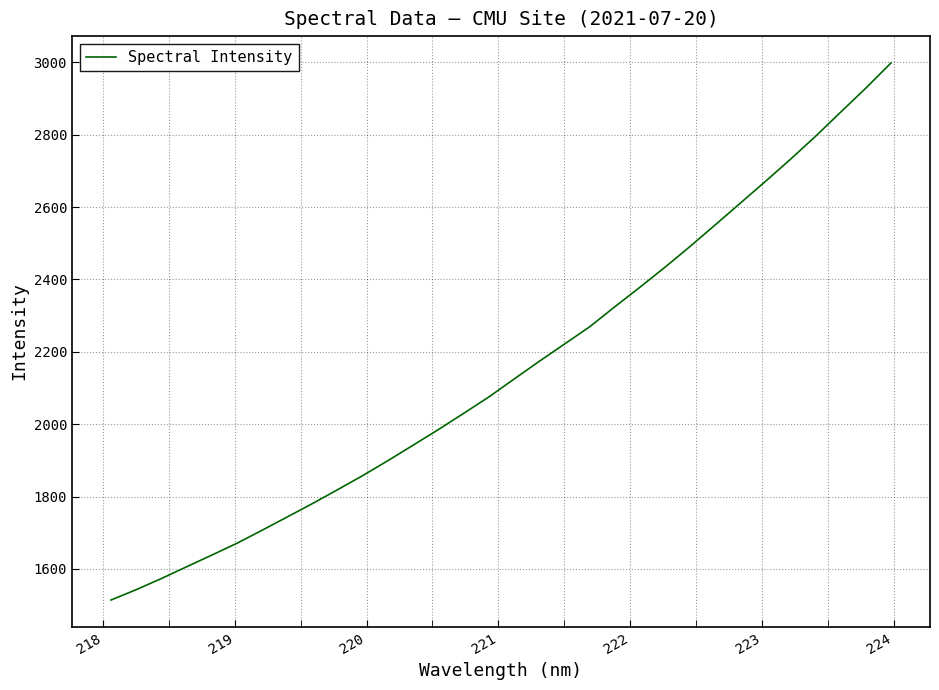

What is the greatest value displayed?

2998.0